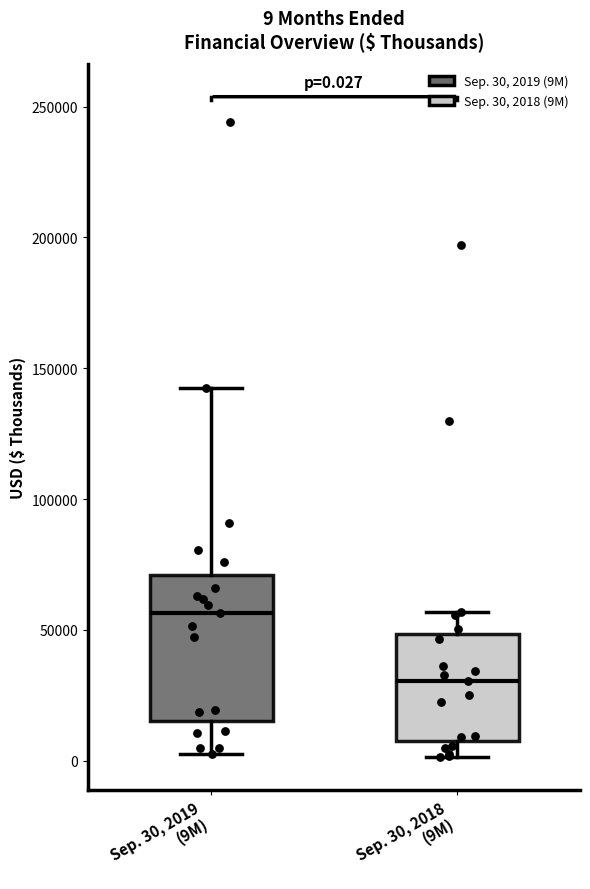

Which box is the tallest, from its lower edge to its upper edge?

Sep. 30, 2019 (9M)